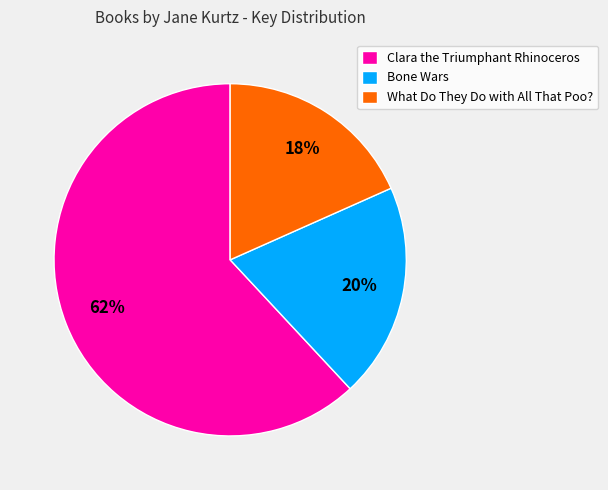

Does any single category account for the majority?

Yes